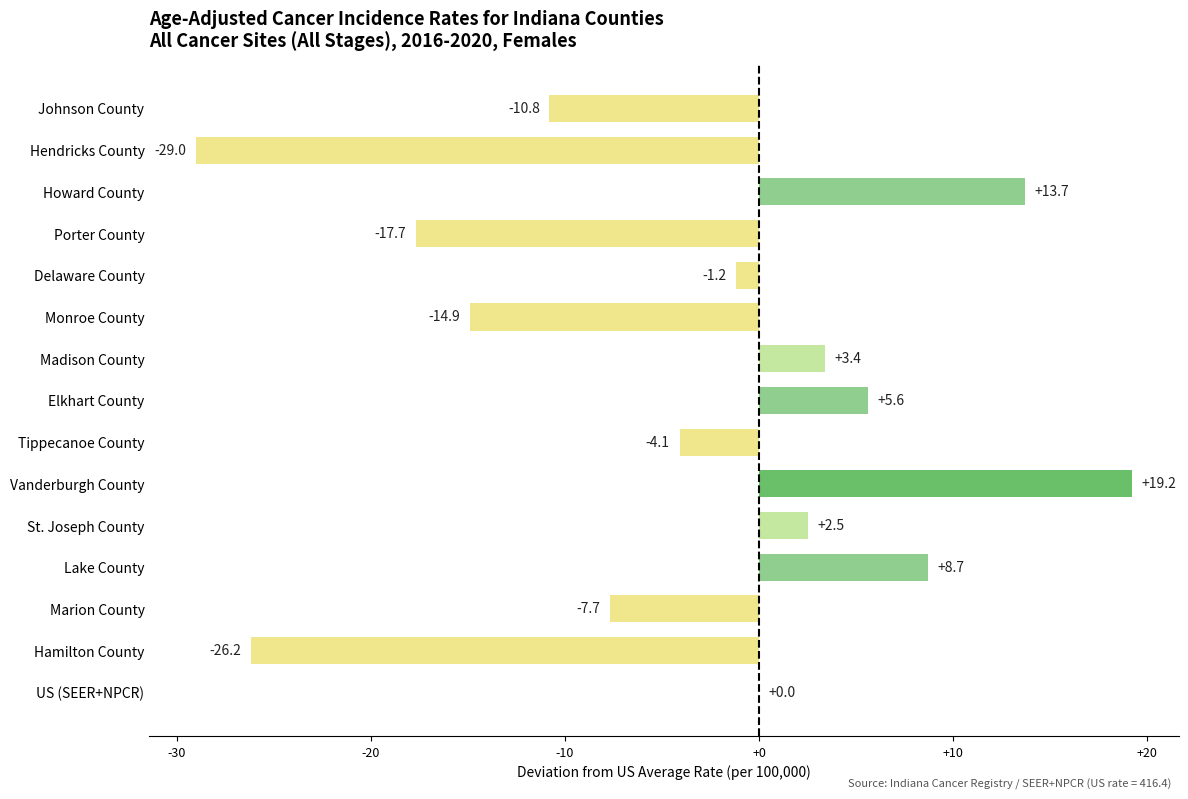

What value does the data have at Marion County?

-7.7